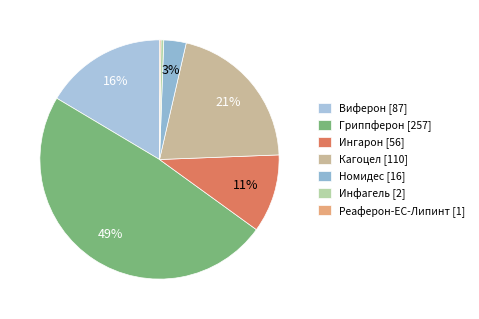

What is the change in value from Виферон to Номидес?

-71